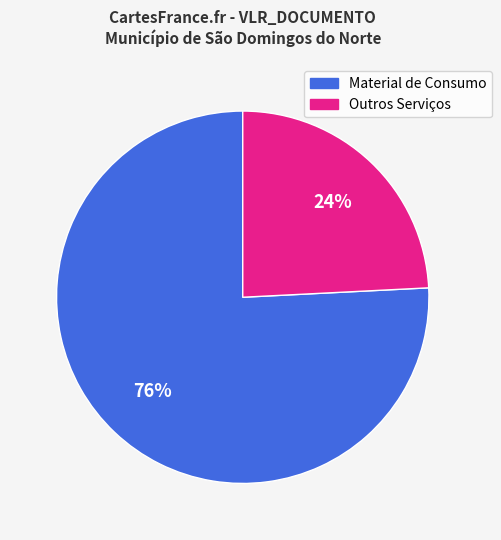

Approximately how many times larger is the value at Outros Serviços compared to Material de Consumo?

0.3